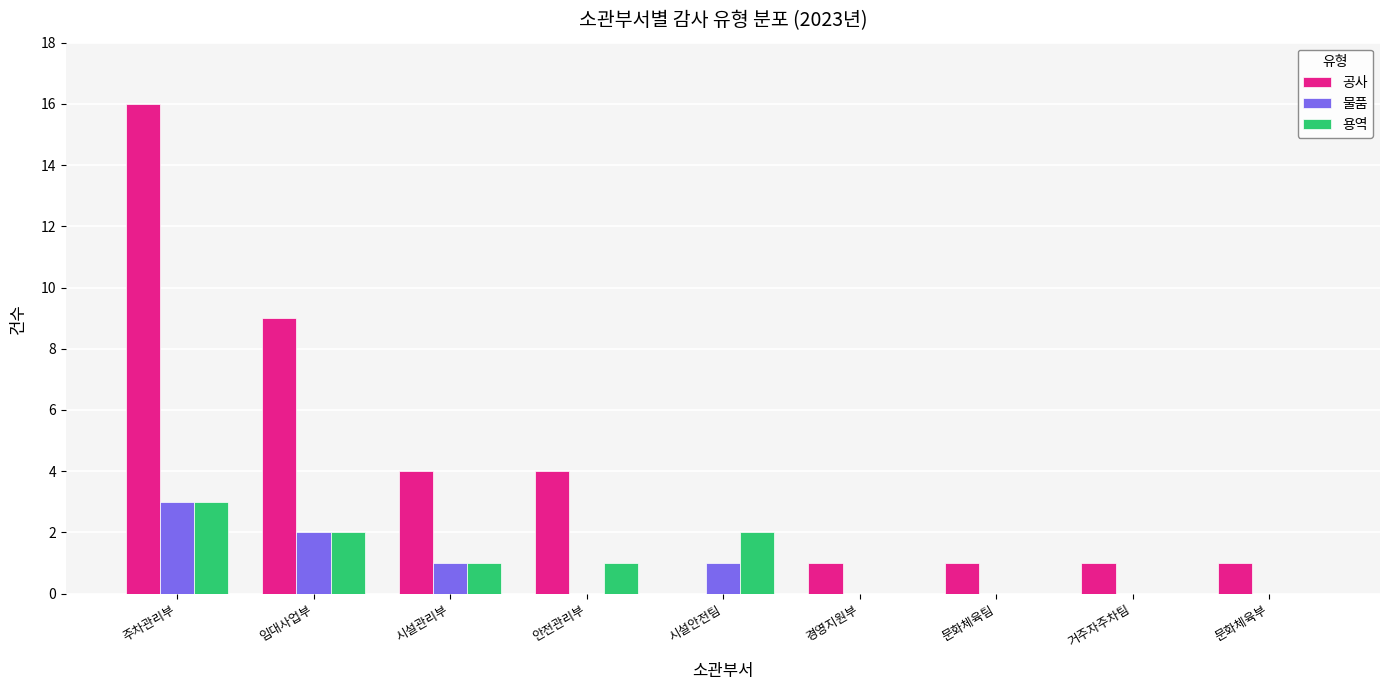

Which series has the widest spread of values?

공사